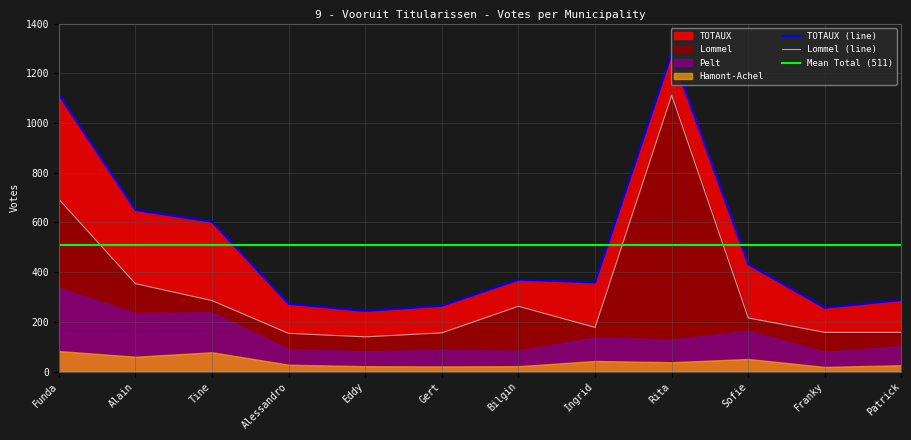

How many values in the Lommel series are below 216?

6